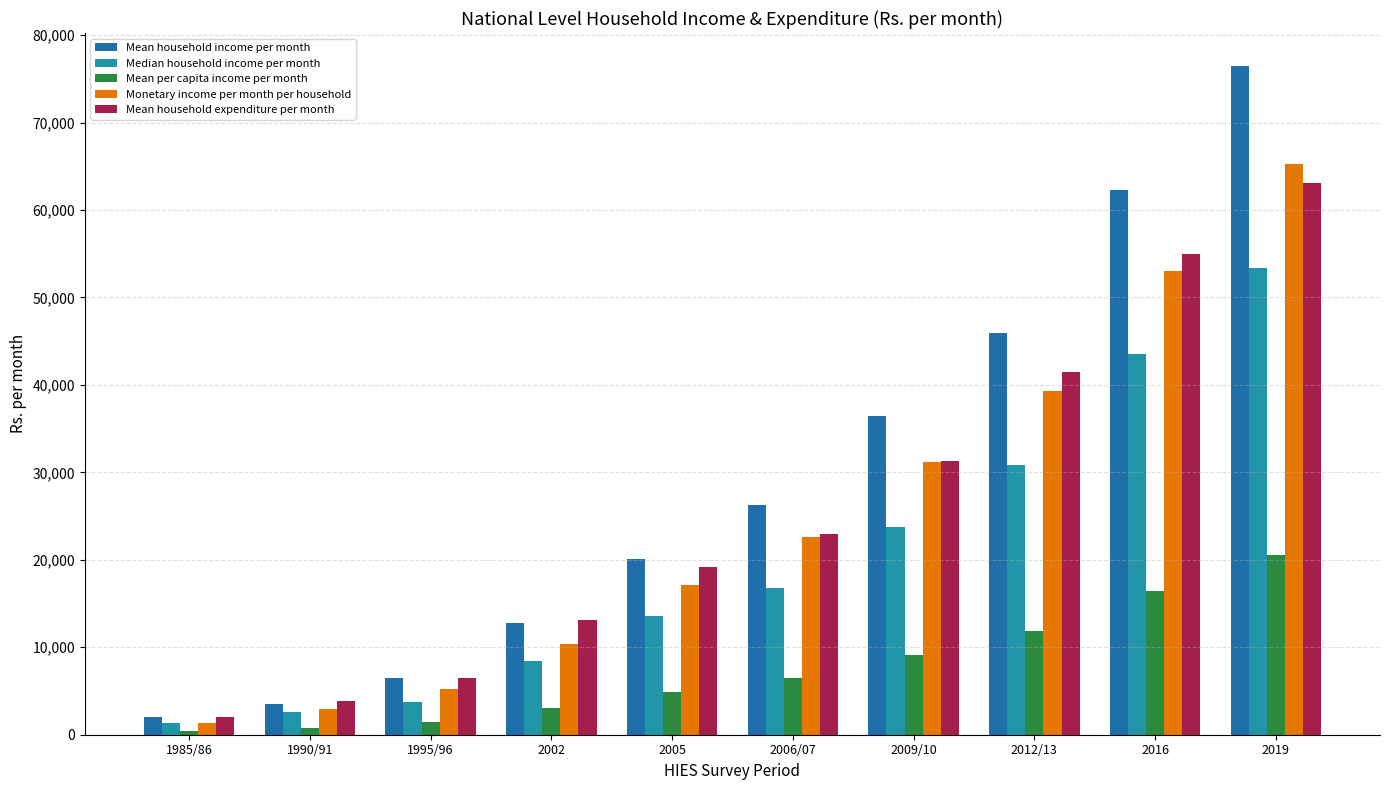

Does the chart contain stacked bars?

No